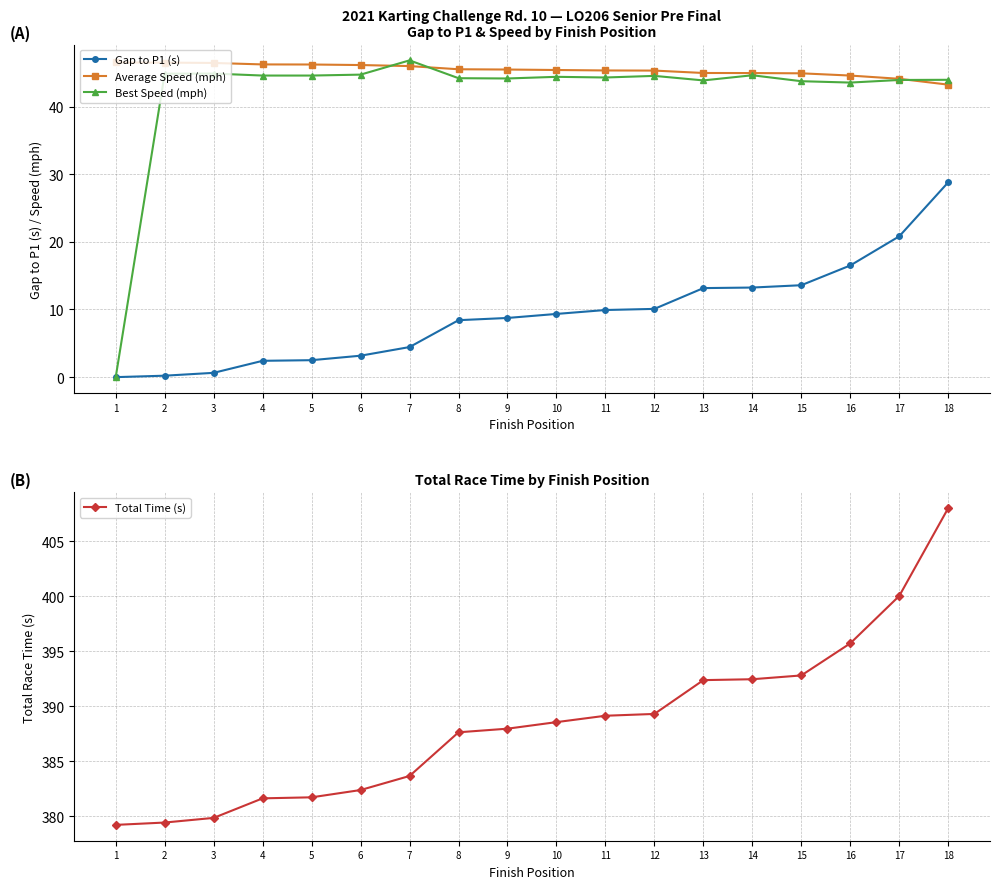

At which label is Best Speed (mph) closest to 23?

16